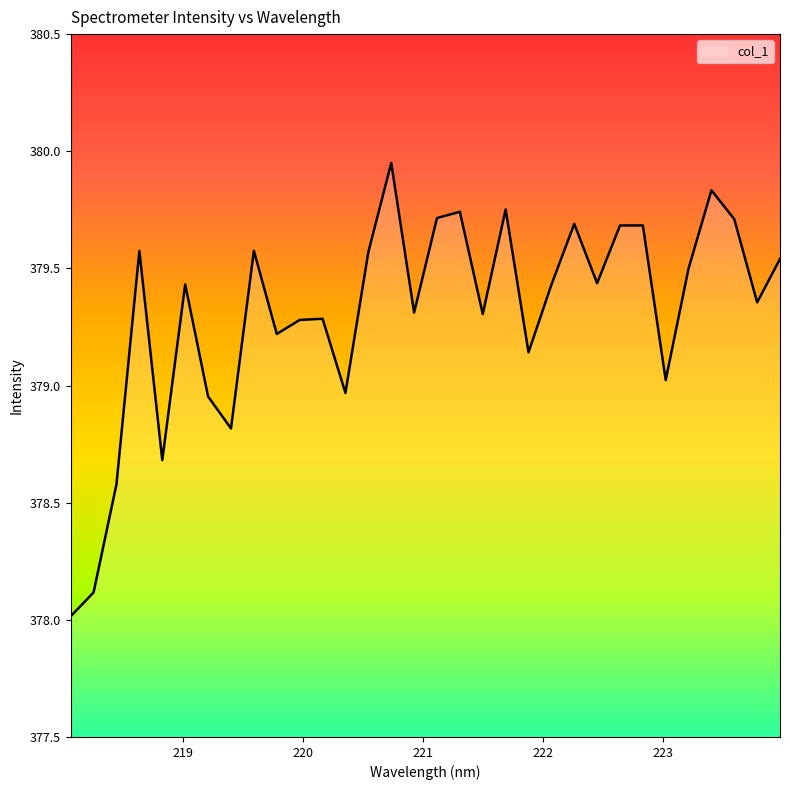

What is the smallest value displayed?

378.0